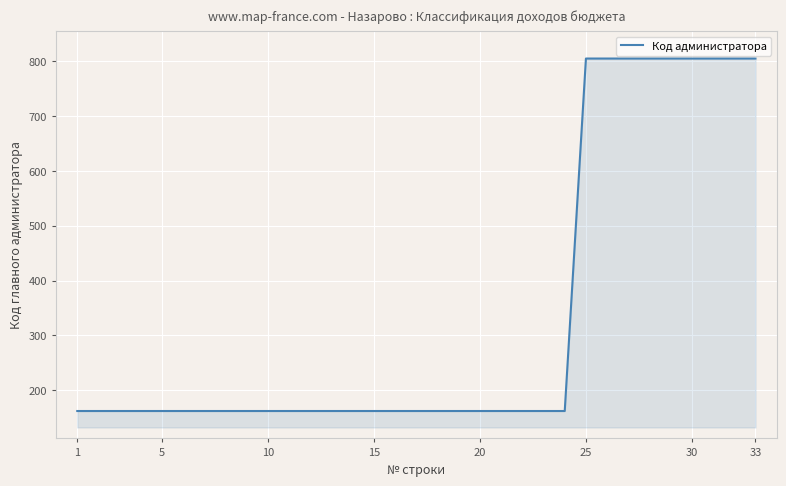

What is the greatest value displayed?

805